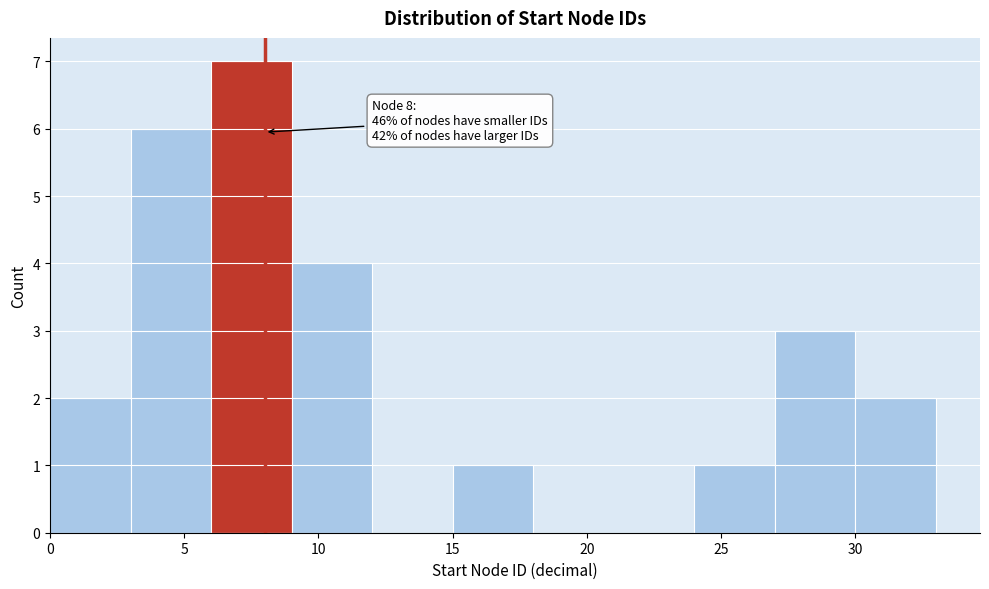

Over which range of the x-axis is the bar tallest?

6 to 9